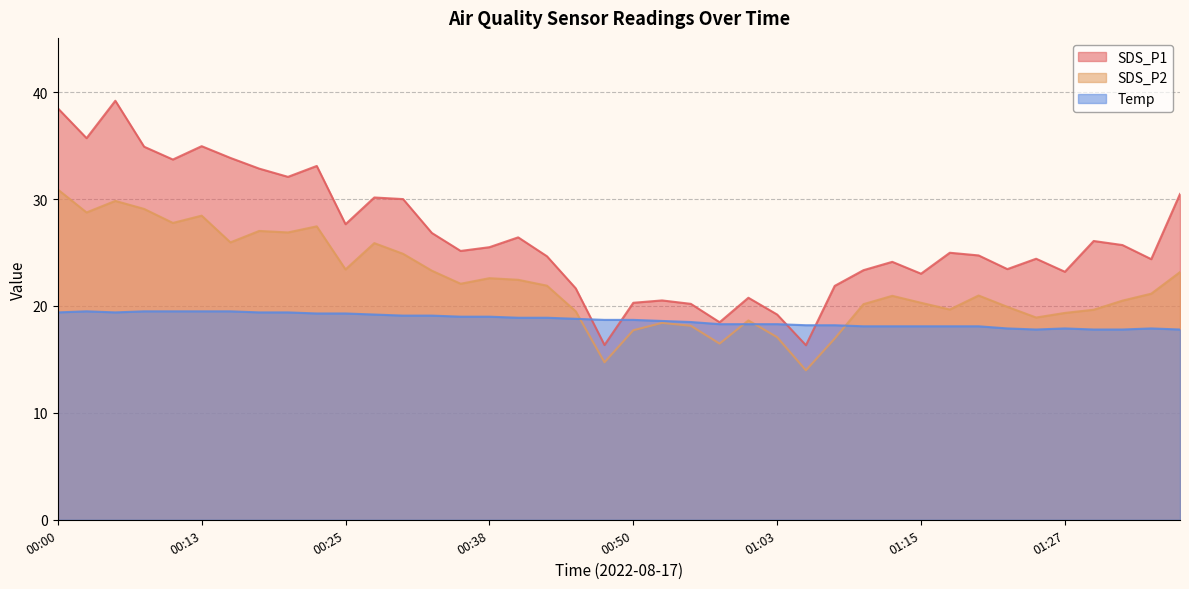

The SDS_P2 series shows 19.5 at 00:00. True or false?

False